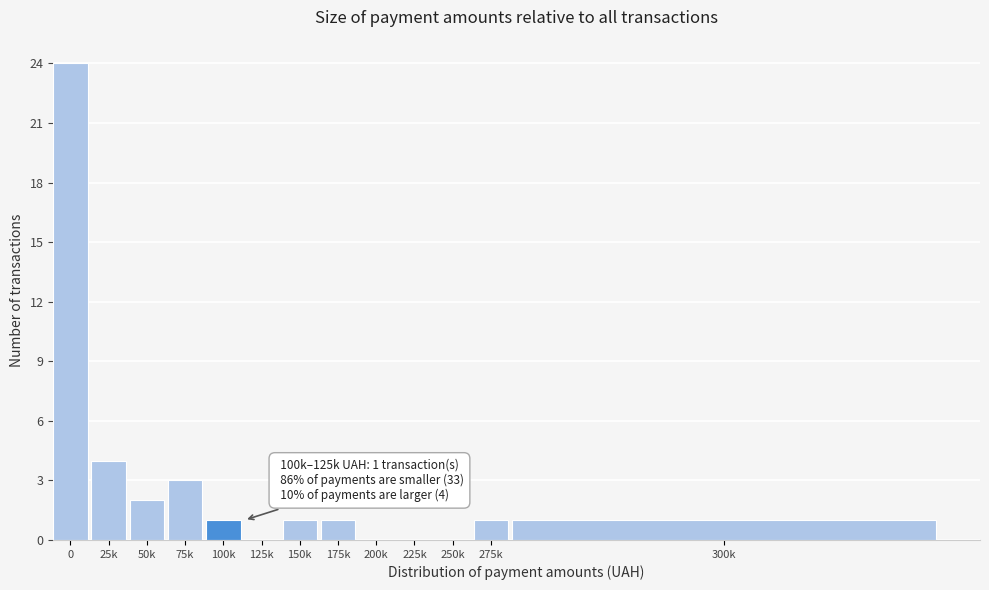

Reading right to left, list all the values displayed in this chart.

300k=1	275k=1	250k=0	225k=0	200k=0	175k=1	150k=1	125k=0	100k=1	75k=3	50k=2	25k=4	0=24